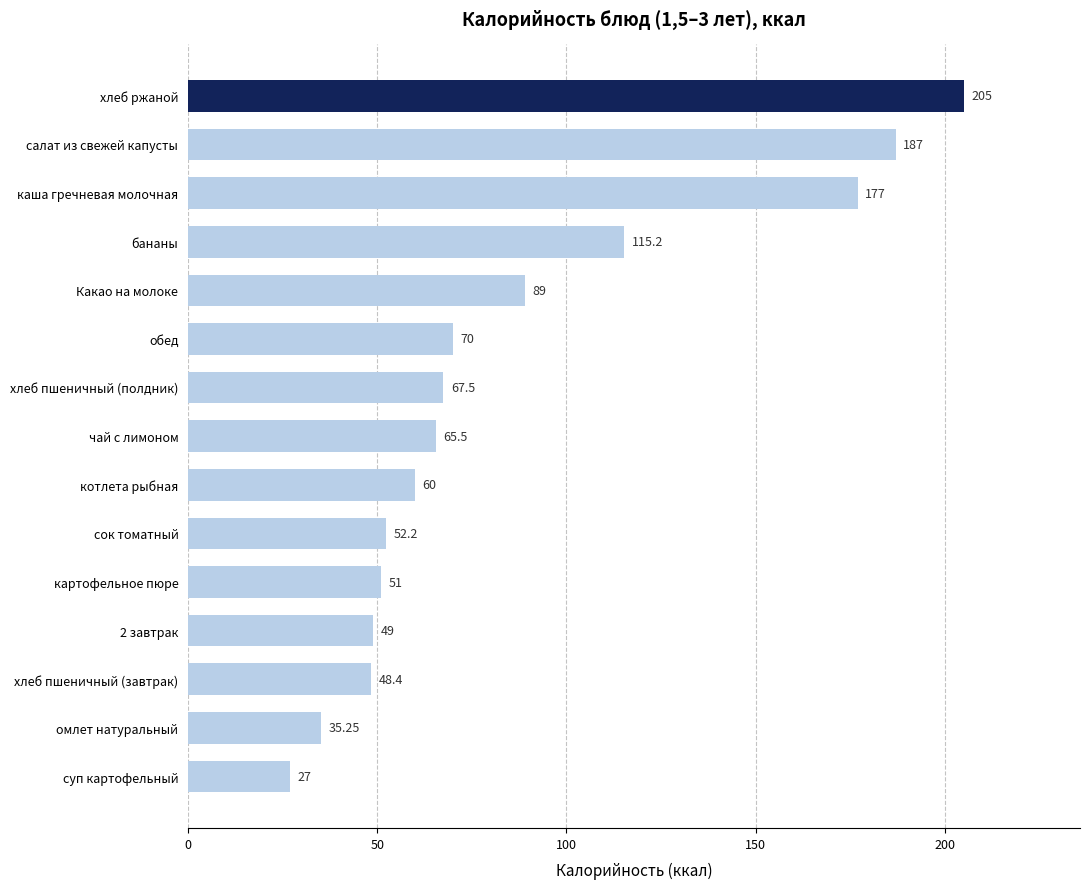

How many series are shown in this chart?

1